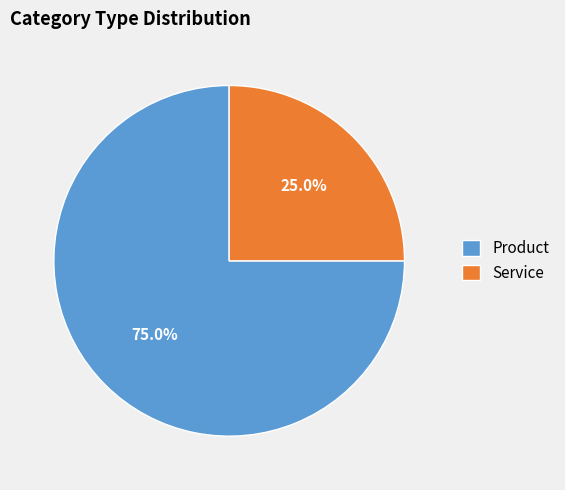

What percentage is the Service slice, to the nearest percent?

25%